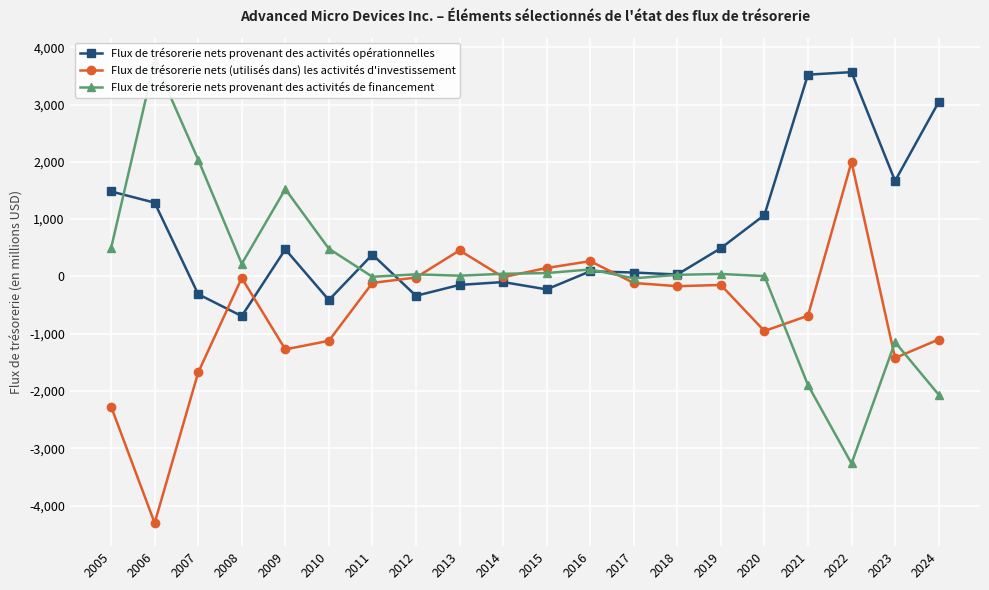

How many times do Flux de trésorerie nets provenant des activités de financement and Flux de trésorerie nets (utilisés dans) les activités d'investissement cross each other?

7